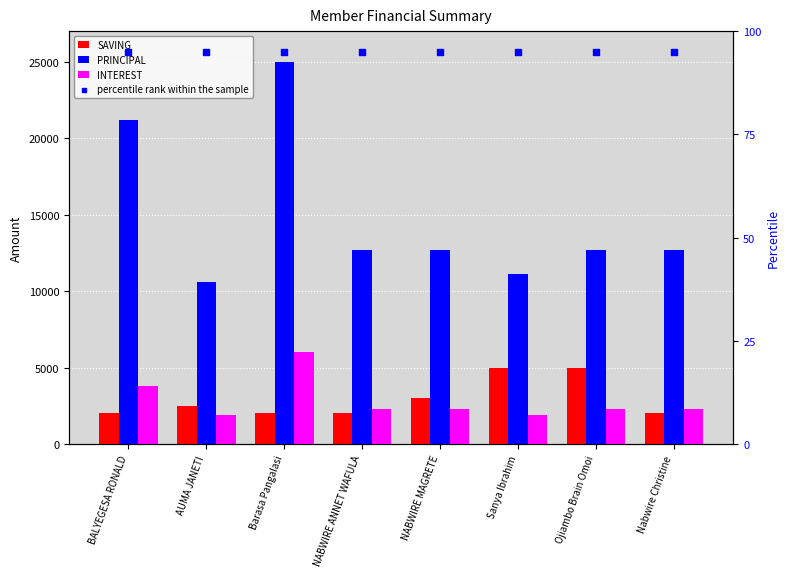

Which series has the largest total across all categories?

PRINCIPAL